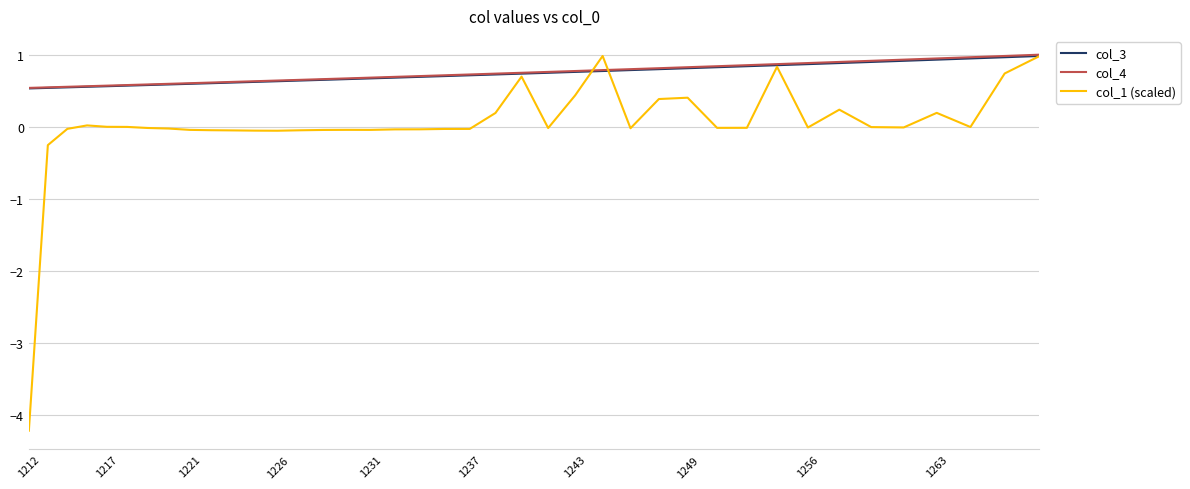

Which series has the widest spread of values?

col_1 (scaled)